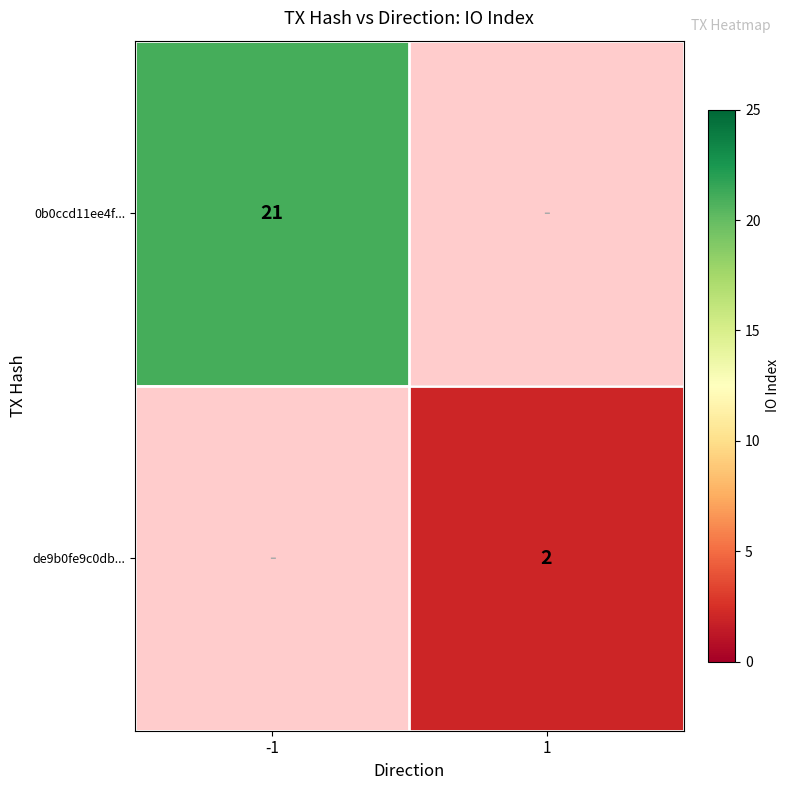

The de9b0fe9c0db... series shows 3 at 1. True or false?

False